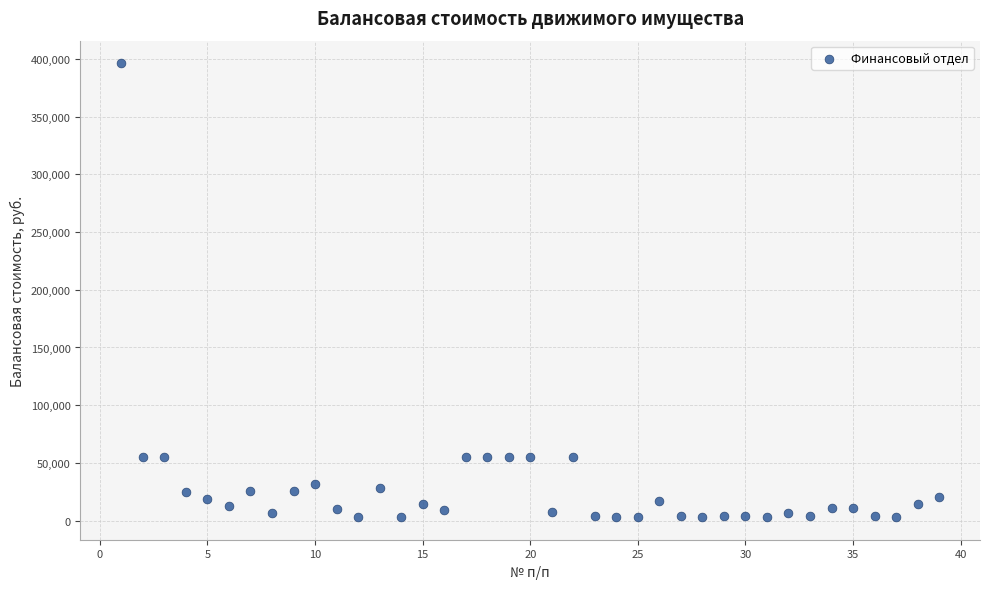

What is the range of Y values (max minus min)?

393212.7